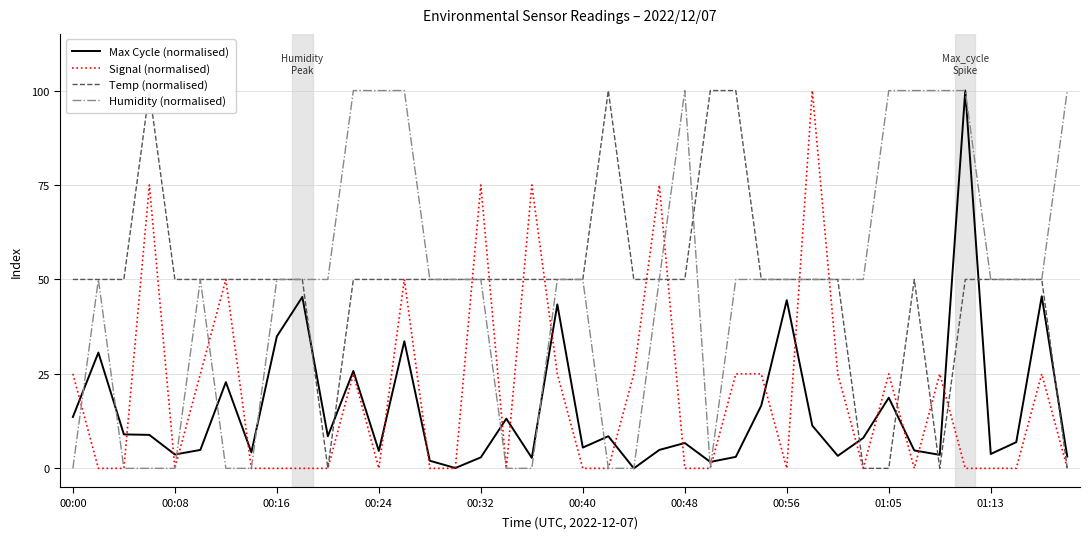

What is the highest value of the Signal (normalised) series?

100.0